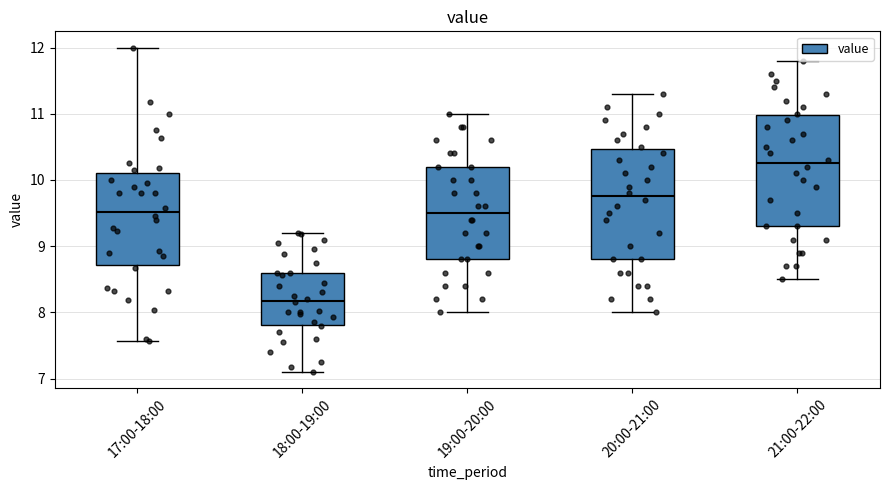

Reading left to right, transcribe this box plot: for each box, give where its median line is, the range the box spans, and where its two whiskers end, as read against the y-axis. The values are not printed on the chart, so give them approximately, as read against the axis.

17:00-18:00: median 9.5, box 8.7 to 10.1, whiskers 7.6 to 12.0
18:00-19:00: median 8.2, box 7.8 to 8.6, whiskers 7.1 to 9.2
19:00-20:00: median 9.5, box 8.8 to 10.2, whiskers 8.0 to 11.0
20:00-21:00: median 9.8, box 8.8 to 10.5, whiskers 8.0 to 11.3
21:00-22:00: median 10.3, box 9.3 to 11.0, whiskers 8.5 to 11.8